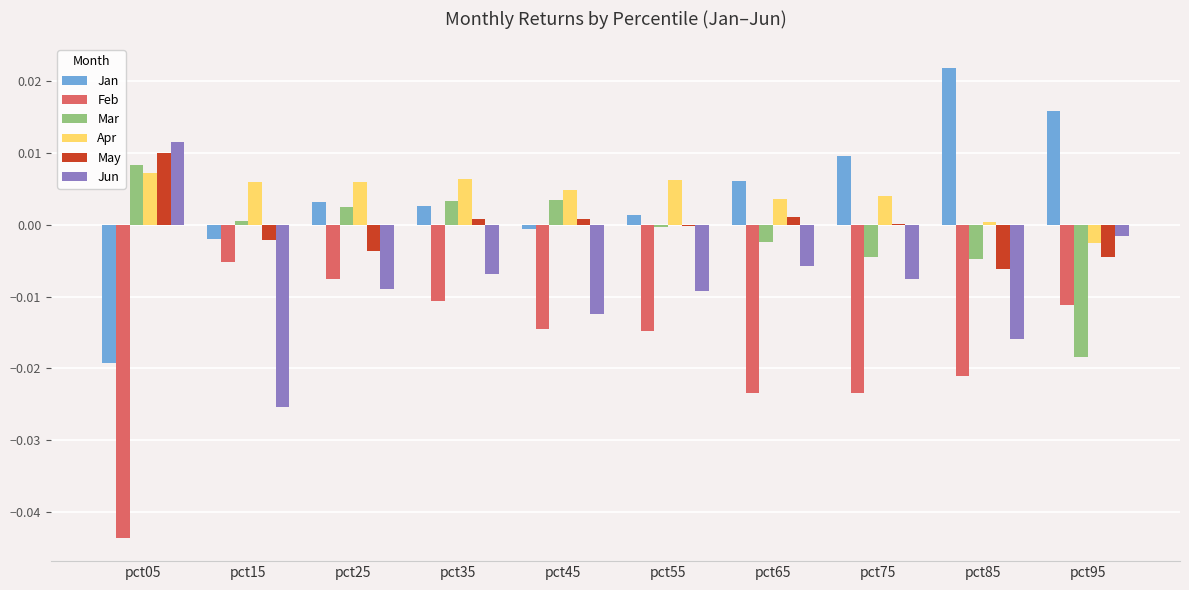

Is the value of May at pct65 greater than the value of Jan at pct35?

No